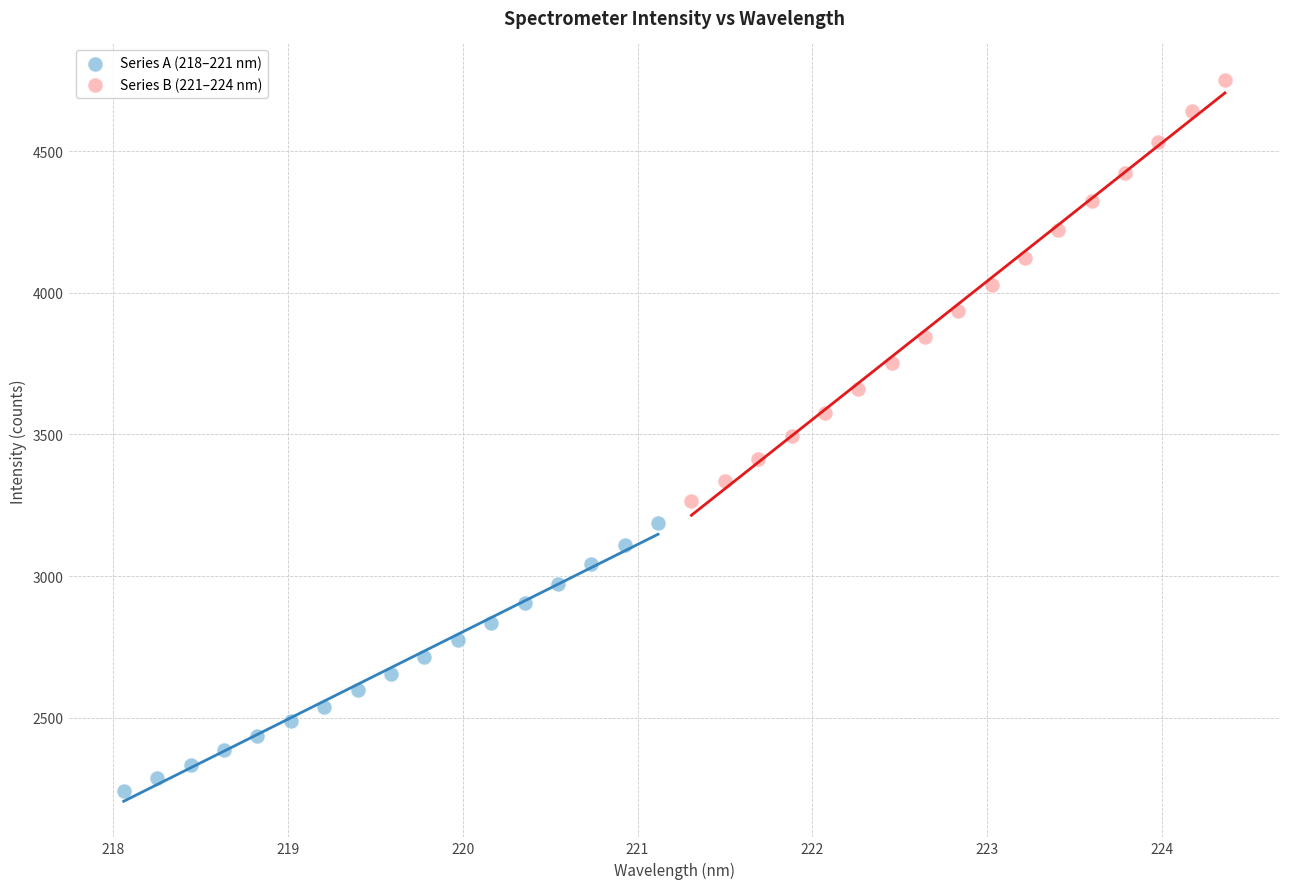

Which series contains the highest Y value?

Series B (221–224 nm)